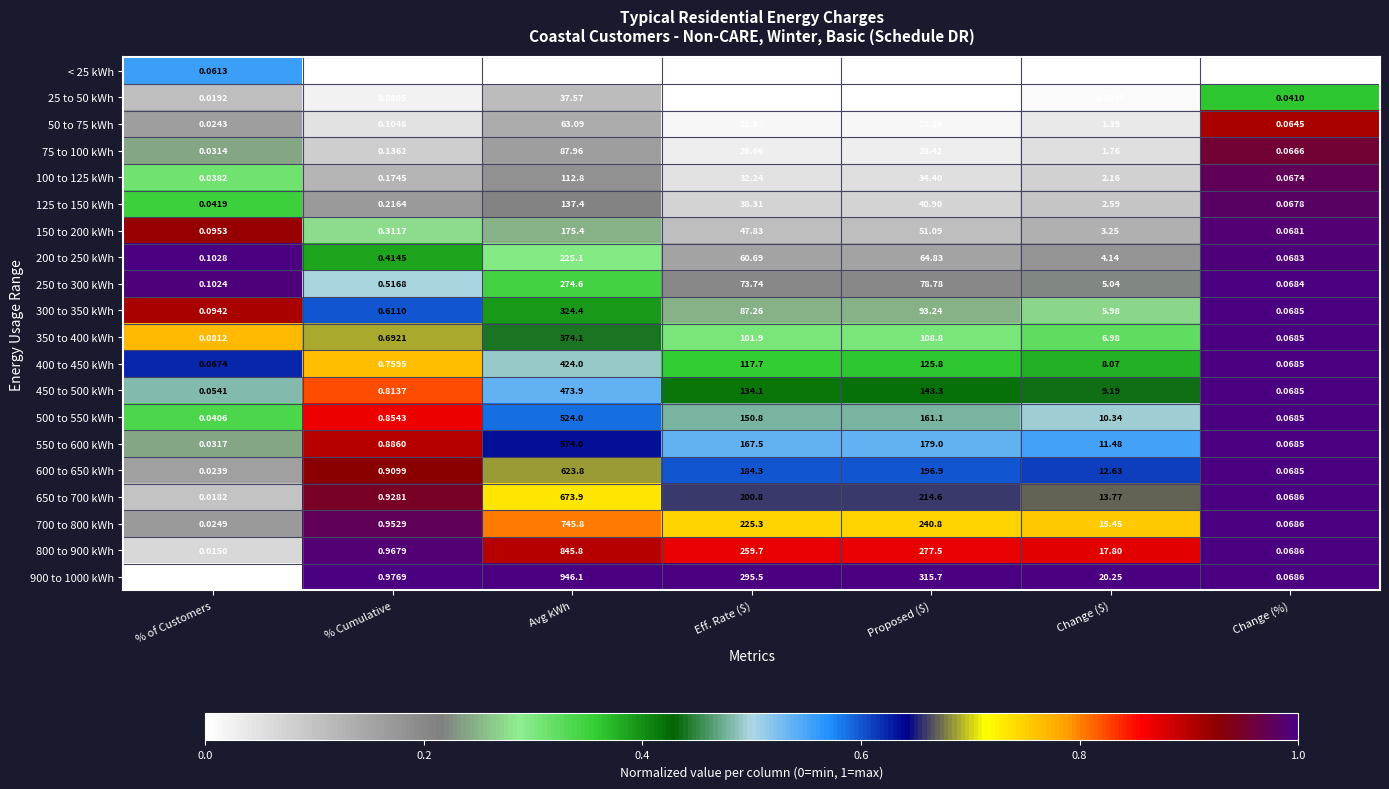

At how many categories does at least one series exceed 0?

7